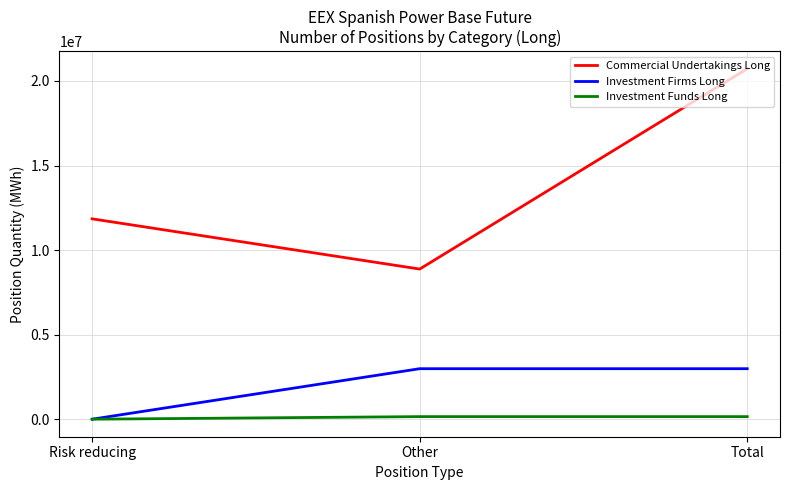

What is the average value of the Commercial Undertakings Long series?

13814883